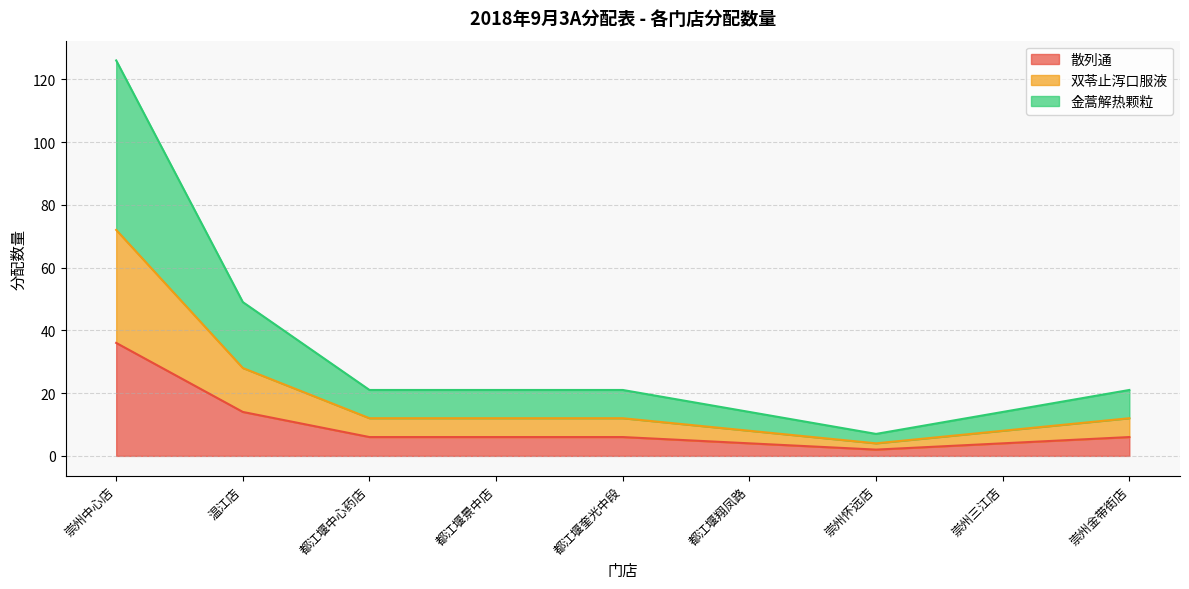

What is the label of the 4th point from the left?

都江堰景中店